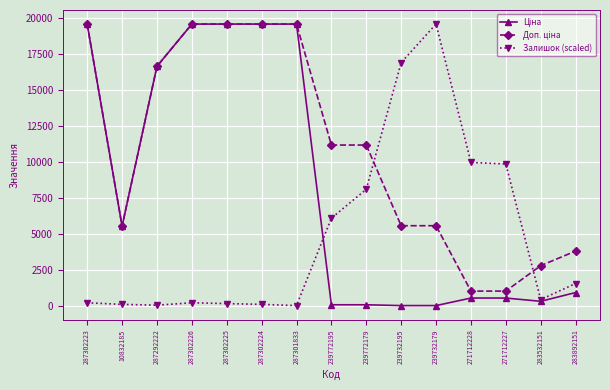

Which series changed the most between 10832185 and 239772195?

Залишок (scaled)